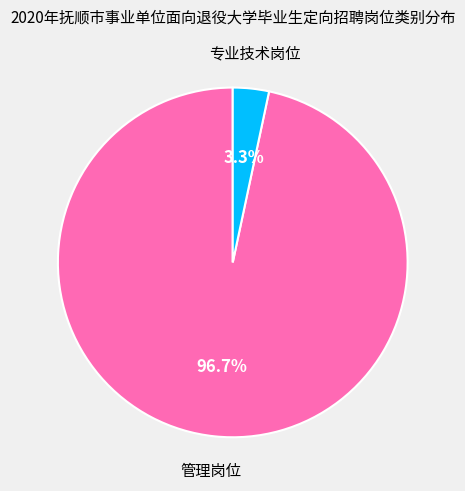

Is there any slice that represents more than half of the pie?

Yes